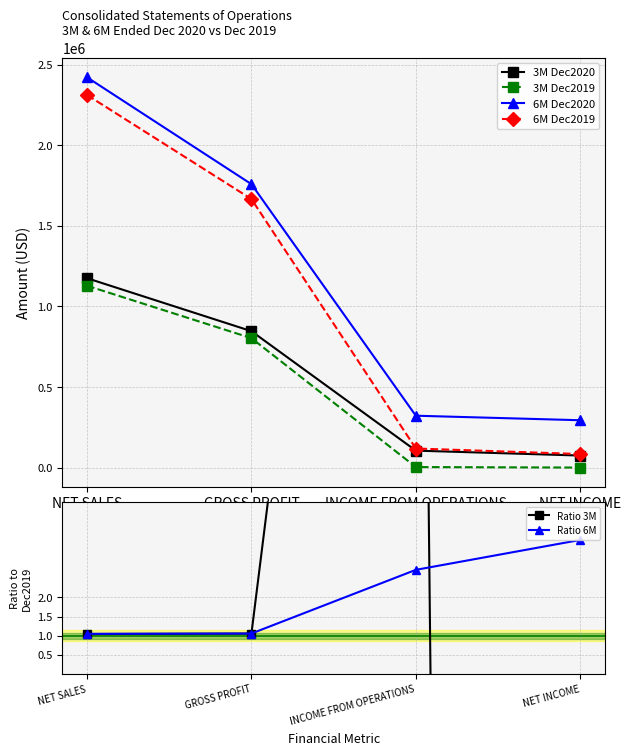

Is the value of 6M Dec2019 at GROSS PROFIT greater than the value of Ratio 6M at NET INCOME?

Yes